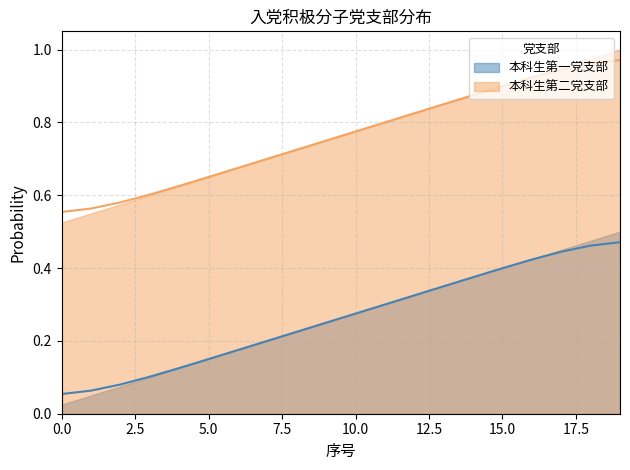

True or false: 本科生第二党支部 has more than 1 points higher than both neighbors.

False